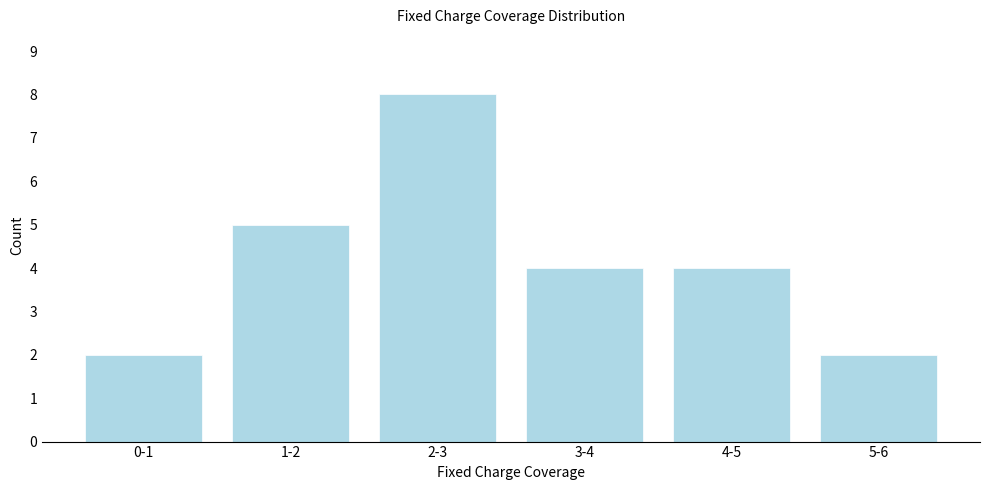

Reading left to right, extract all data points from this chart.

0-1=2	1-2=5	2-3=8	3-4=4	4-5=4	5-6=2